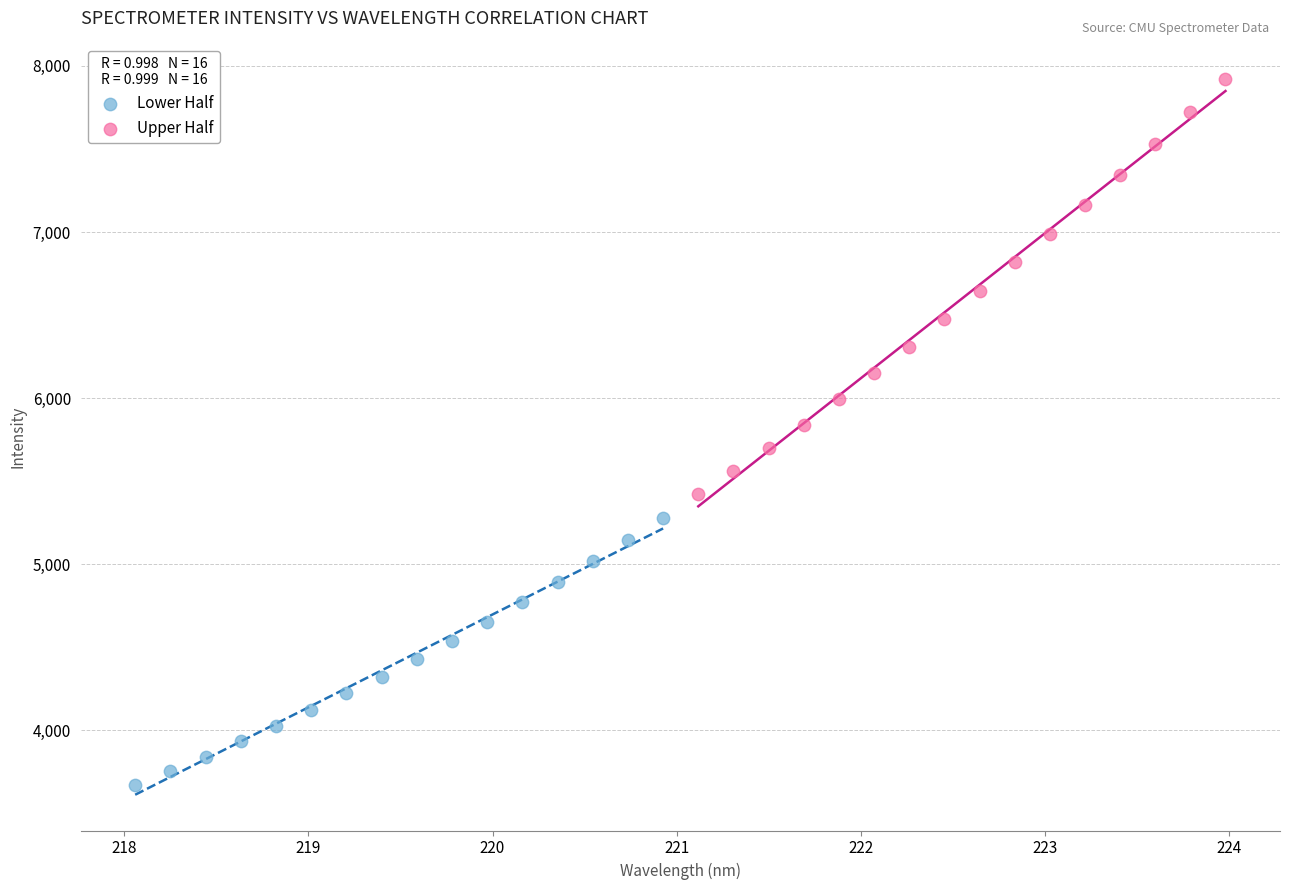

Which series has the largest Y range (max minus min)?

Upper Half